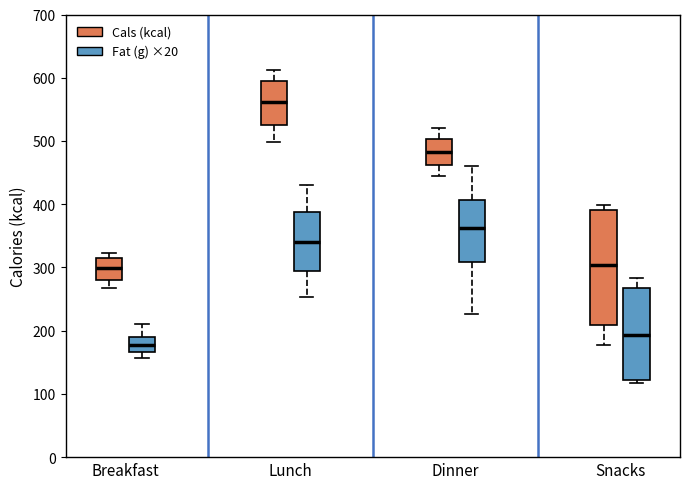

Reading left to right, read every box against the y-axis: the position of its median line, the range the box covers, and the ends of its whiskers. The values are not printed on the chart, so give them approximately, as read against the axis.

Breakfast (Cals (kcal)): median 300, box 280 to 310, whiskers 270 to 320
Breakfast (Fat (g) ×20): median 180, box 170 to 190, whiskers 160 to 210
Lunch (Cals (kcal)): median 560, box 530 to 590, whiskers 500 to 610
Lunch (Fat (g) ×20): median 340, box 290 to 390, whiskers 250 to 430
Dinner (Cals (kcal)): median 480, box 460 to 500, whiskers 450 to 520
Dinner (Fat (g) ×20): median 360, box 310 to 410, whiskers 230 to 460
Snacks (Cals (kcal)): median 300, box 210 to 390, whiskers 180 to 400
Snacks (Fat (g) ×20): median 190, box 120 to 270, whiskers 120 (just below the box's lower edge) to 280